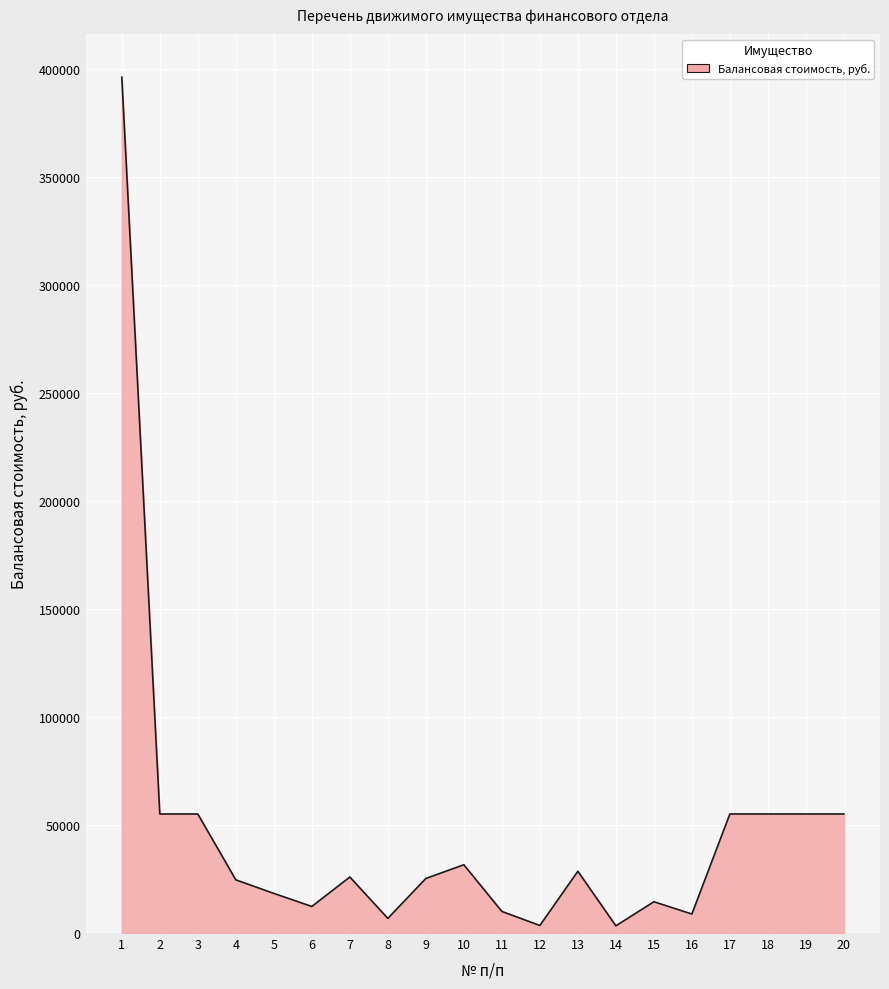

Approximately how many times larger is the value at 3 compared to 7?

2.1